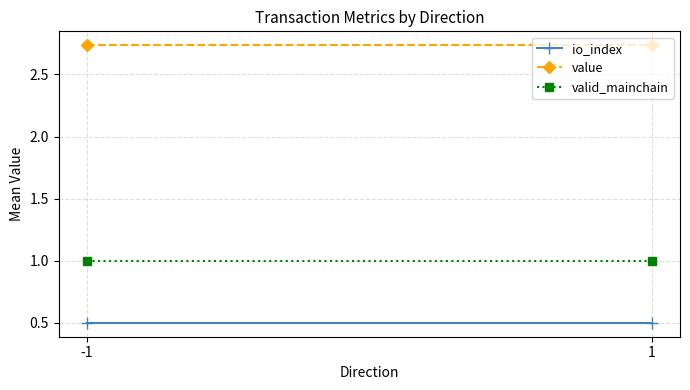

At which category does the chart reach its peak across all series?

-1